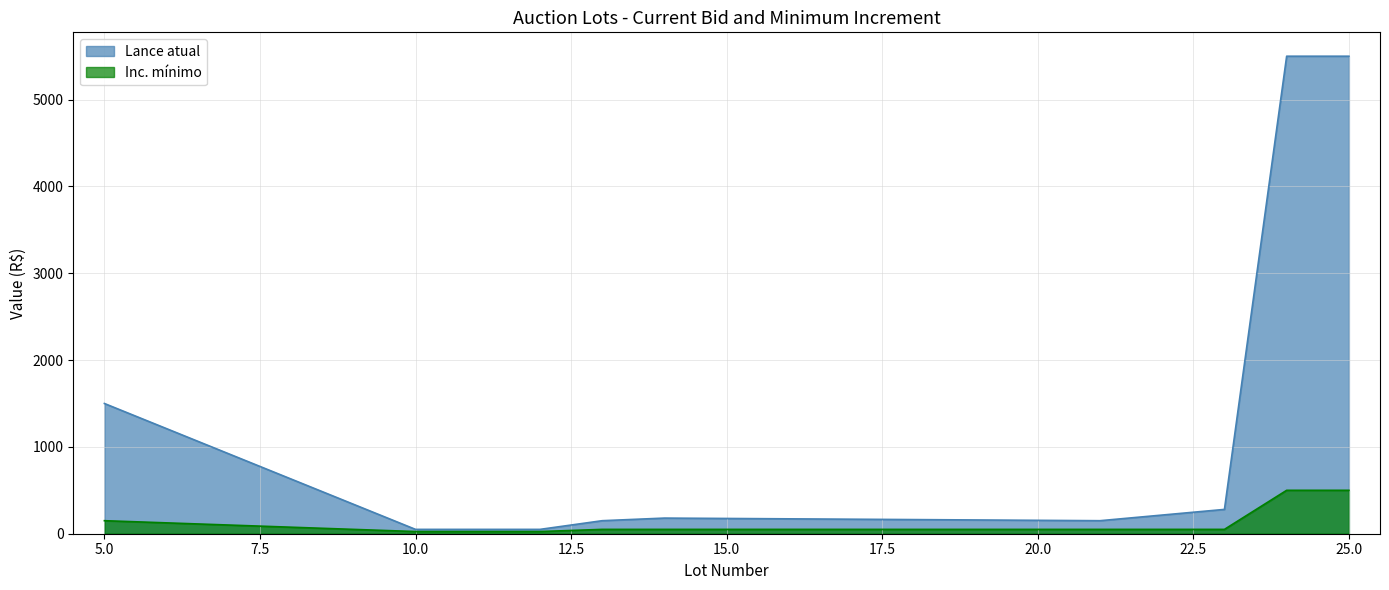

How many data points in Lance atual are above 180?

4